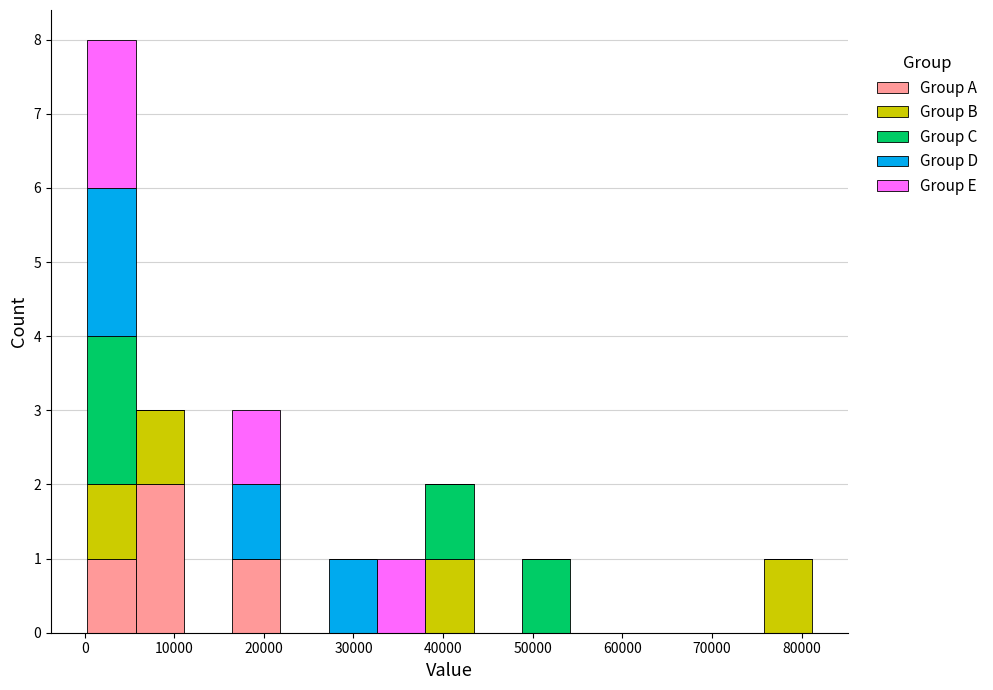

What is the total height of the stacked bar covering 38000 to 43000 on the x-axis? Neither the bar edges nor the heights are printed on the chart, so give them approximately, as read against the axes.

2